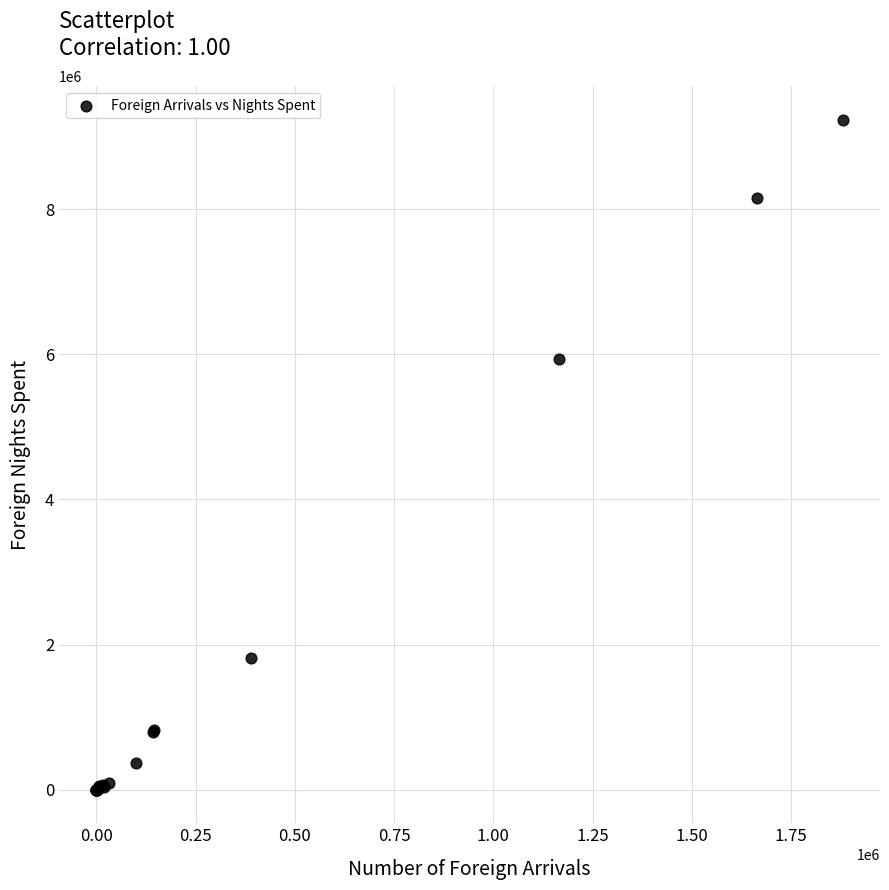

What Y value in the scatter plot is closest to 4615226?

5937359